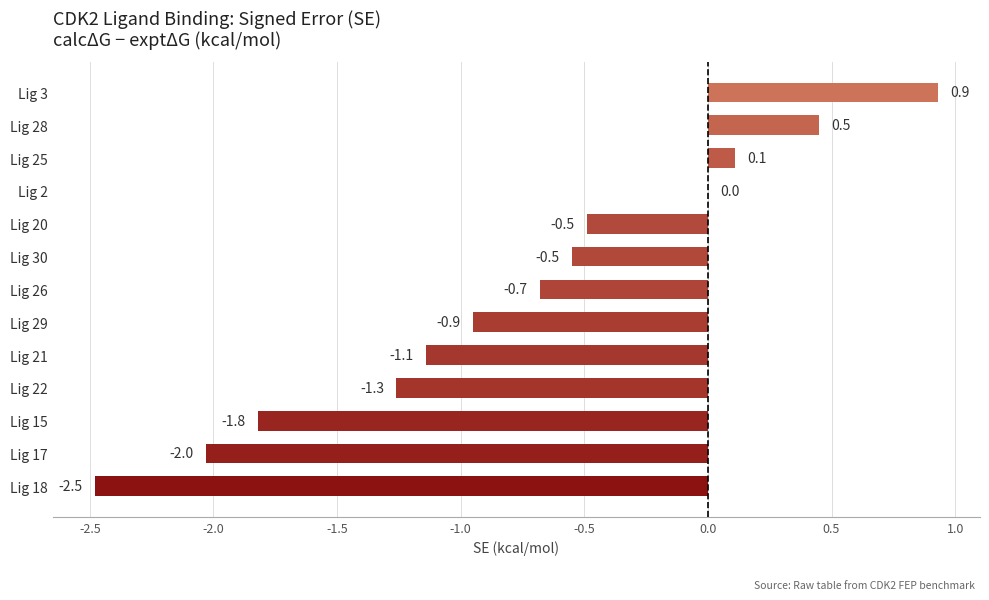

Between Lig 2 and Lig 15, which is larger?

Lig 2